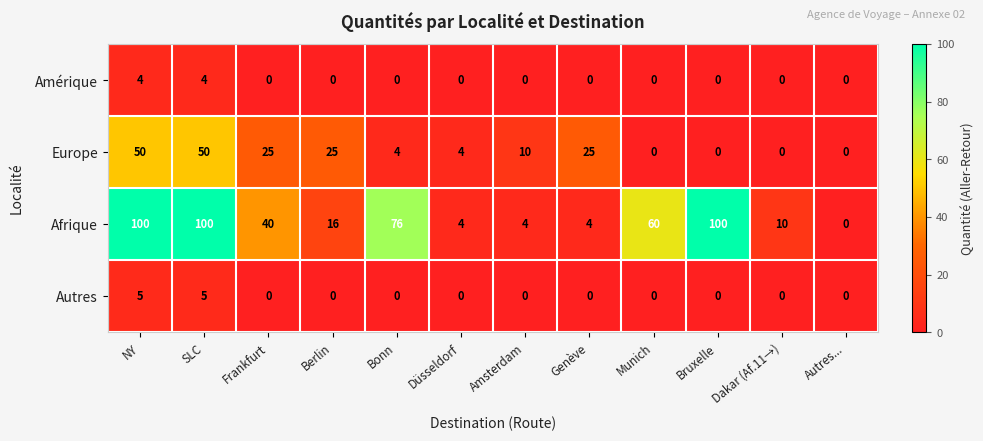

What is the sum of the Autres values at Frankfurt and SLC?

5